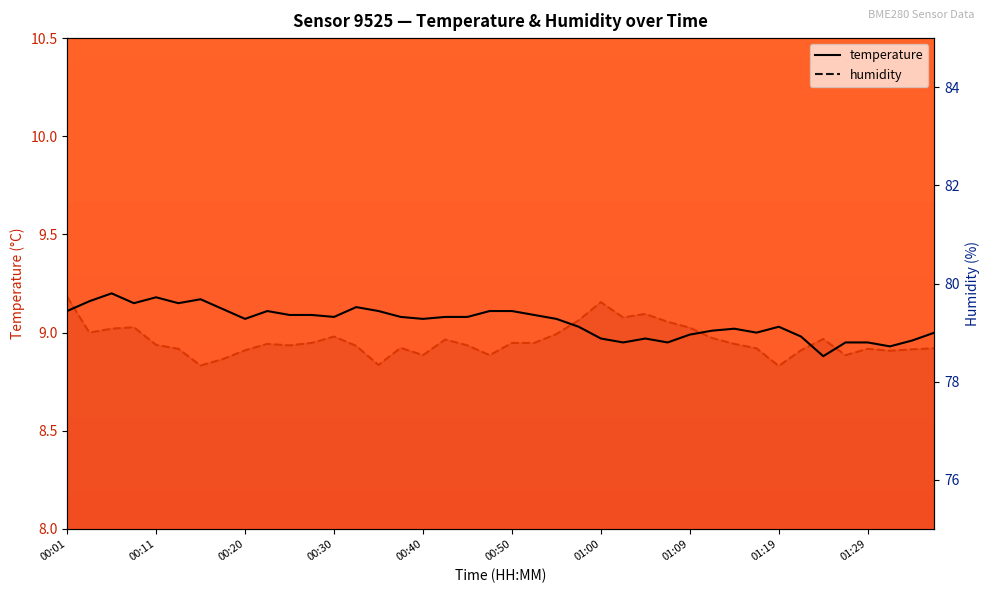

Does the chart display data point markers on the line(s)?

No